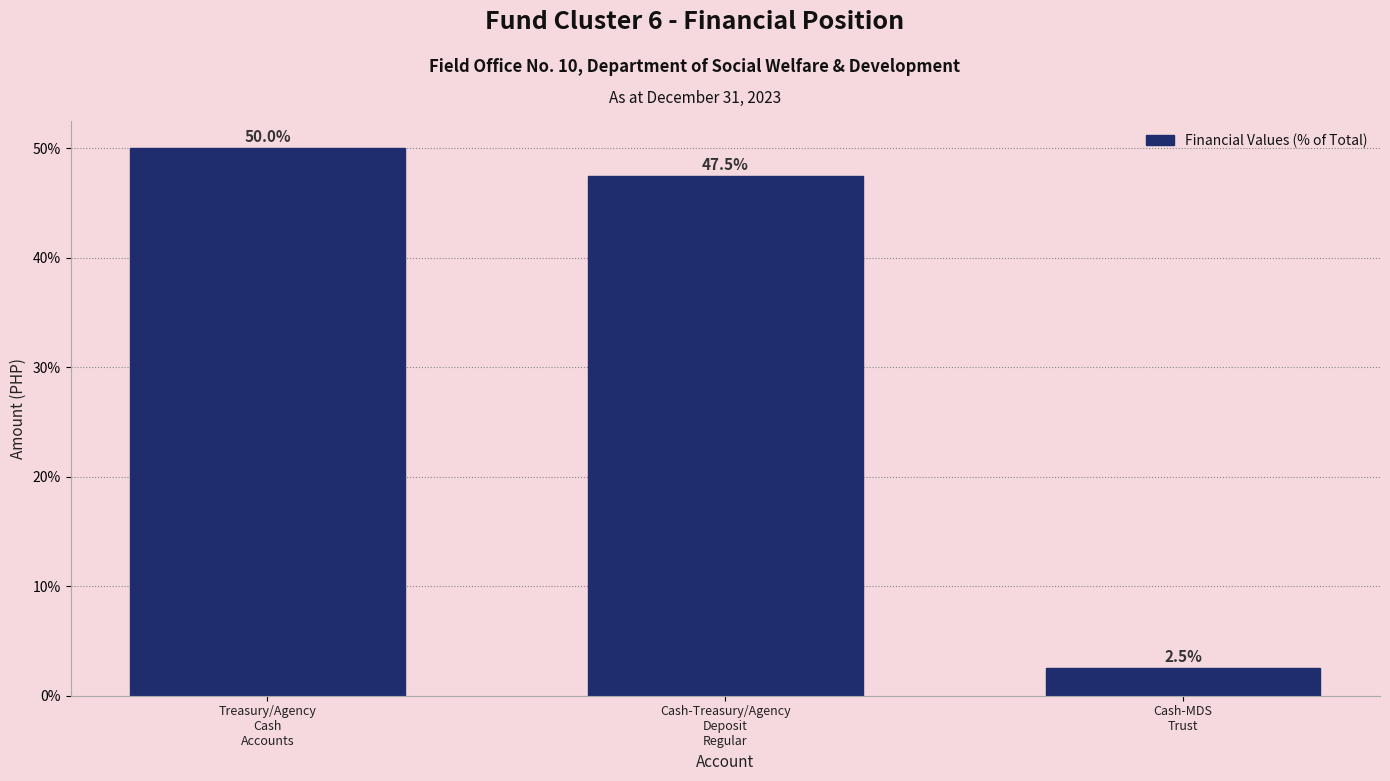

Reading left to right, transcribe all the data shown in this chart.

50.0	47.5	2.5